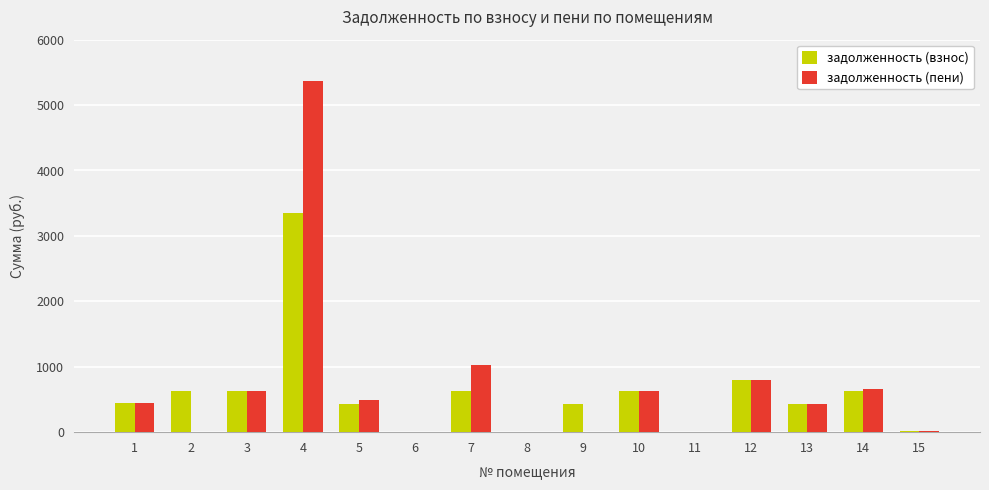

Which series changed the most between 5 and 8?

задолженность (пени)